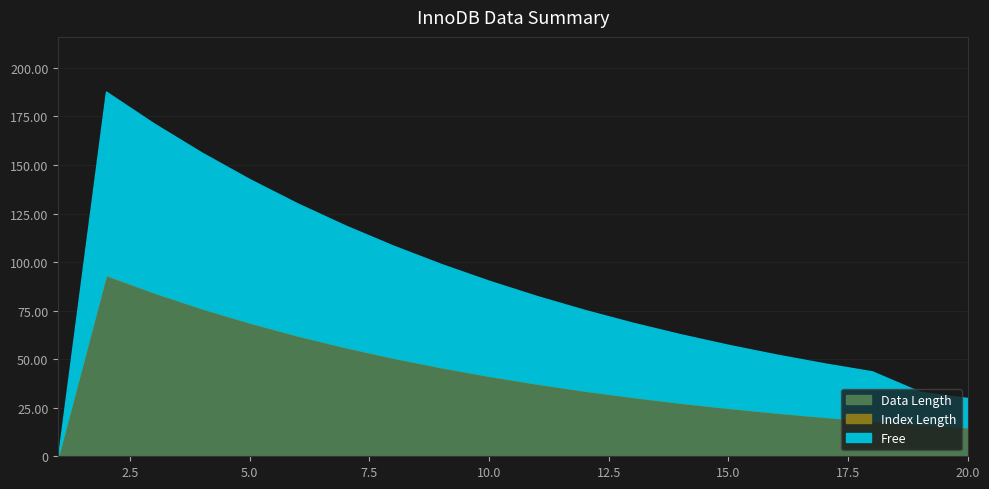

What are all the series names shown in the legend?

Data Length, Index Length, Free